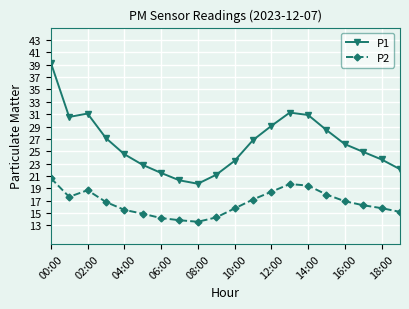

Which series has the widest spread of values?

P1